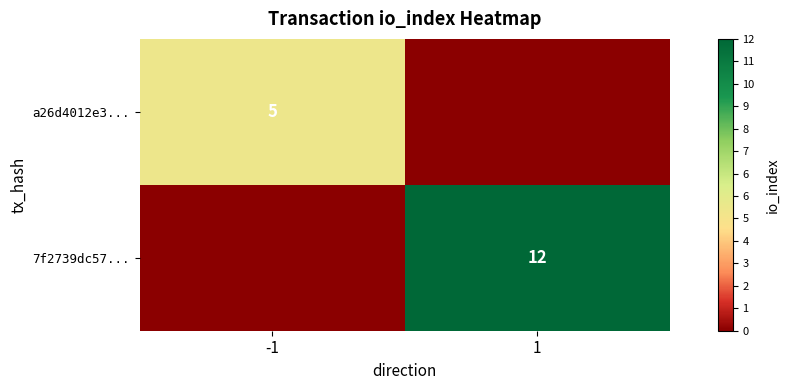

True or false: a26d4012e3... has a value of 5 at -1.

True